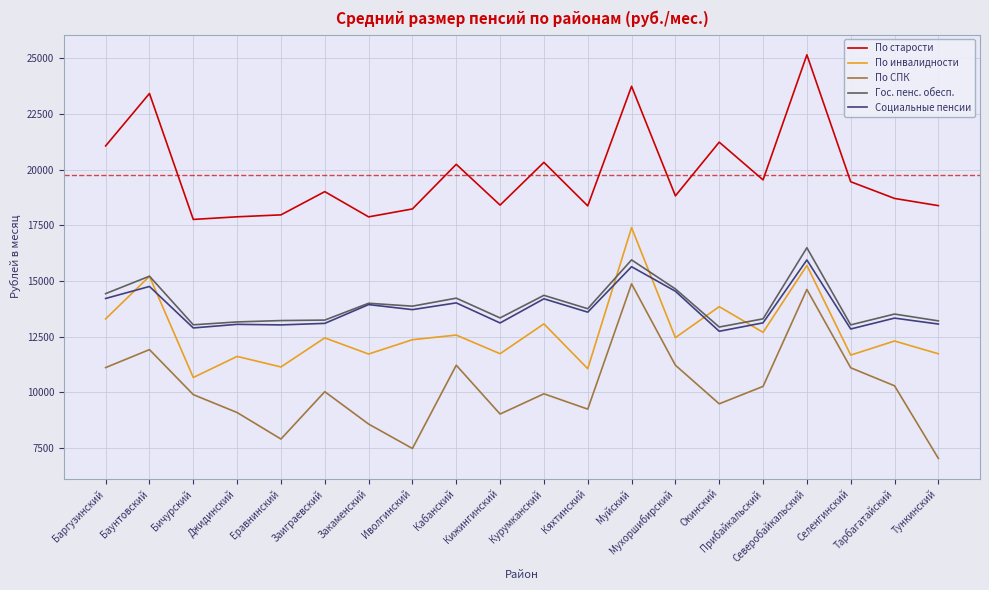

True or false: Социальные пенсии and По СПК intersect in this chart.

False